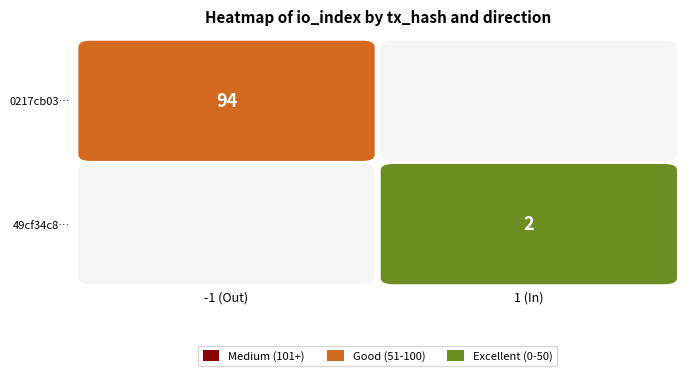

How many distinct data groups are displayed?

2